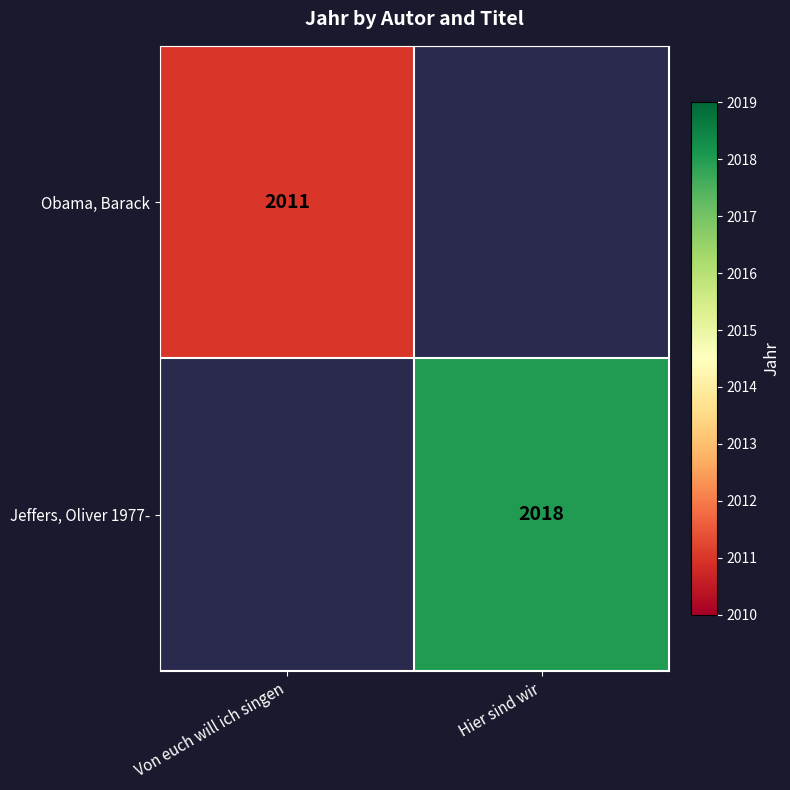

The value of Jeffers, Oliver 1977- at Hier sind wir is 2018. True or false?

True